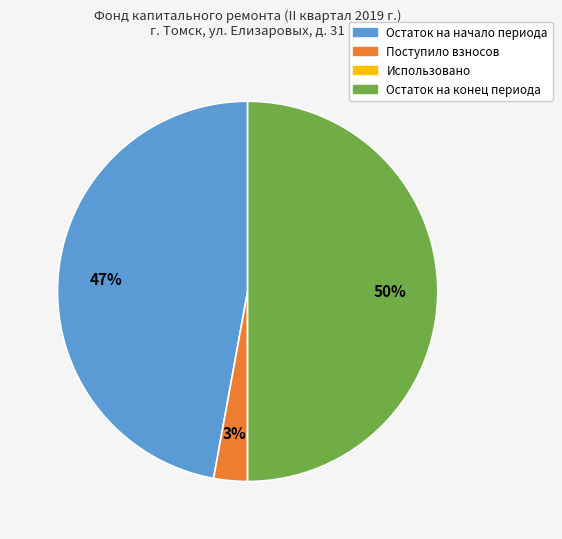

To the nearest percent, what is the average slice percentage?

25%